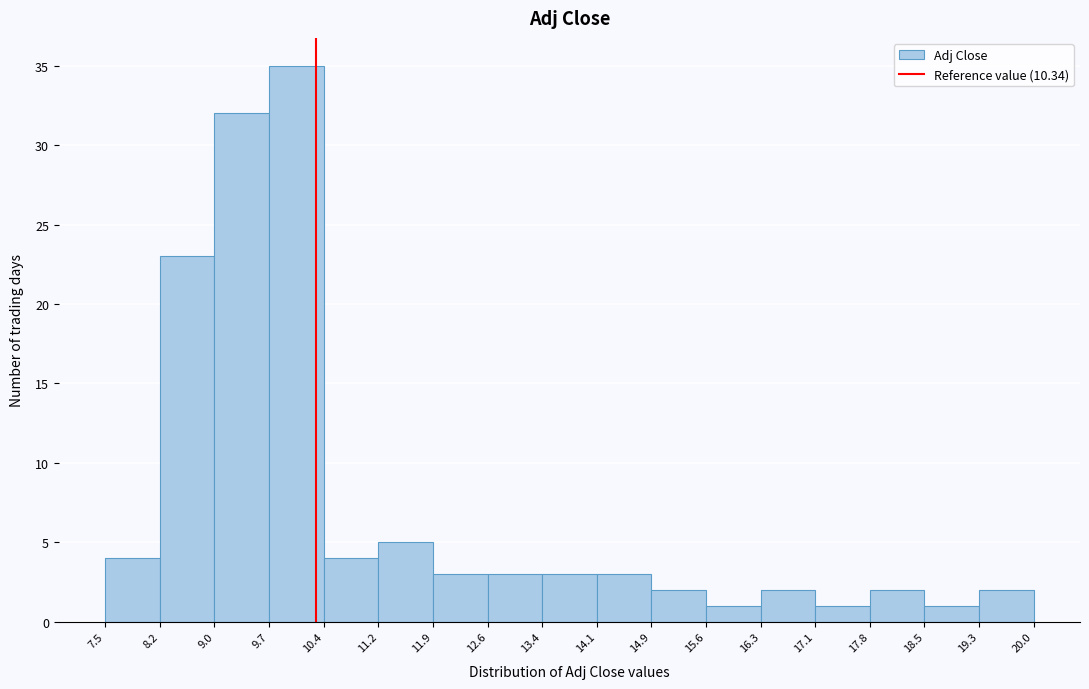

What is the height of the bar covering 19.3 to 20.0 on the x-axis? The values are not printed on the chart, so give them approximately, as read against the axis.

2